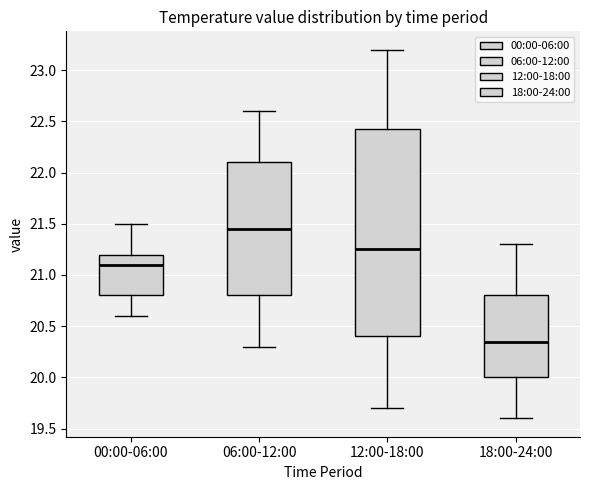

Which box has the lowest median line?

18:00-24:00